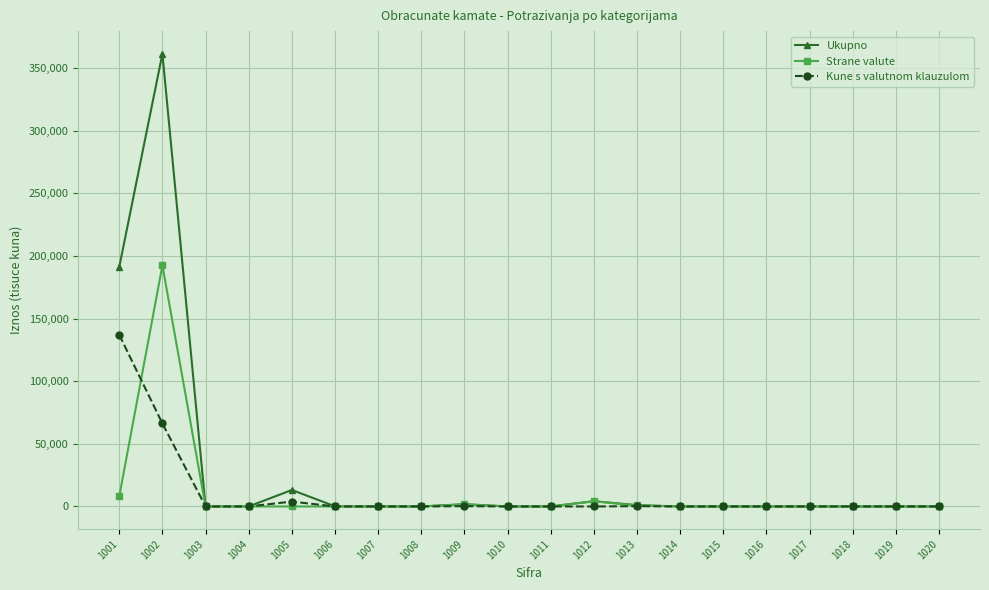

True or false: Ukupno has more than 2 points higher than both neighbors.

True